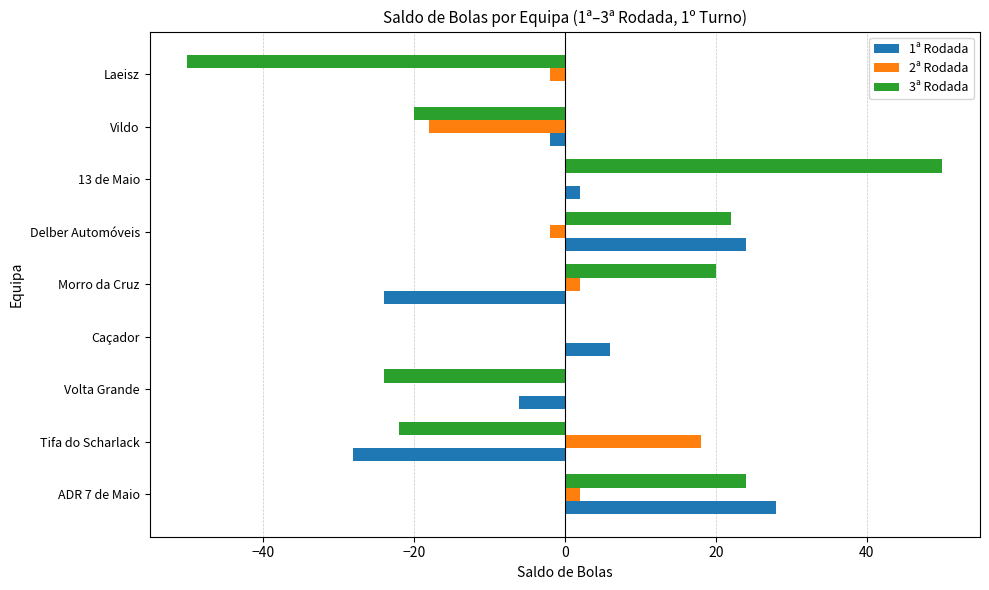

What is the greatest value displayed?

50